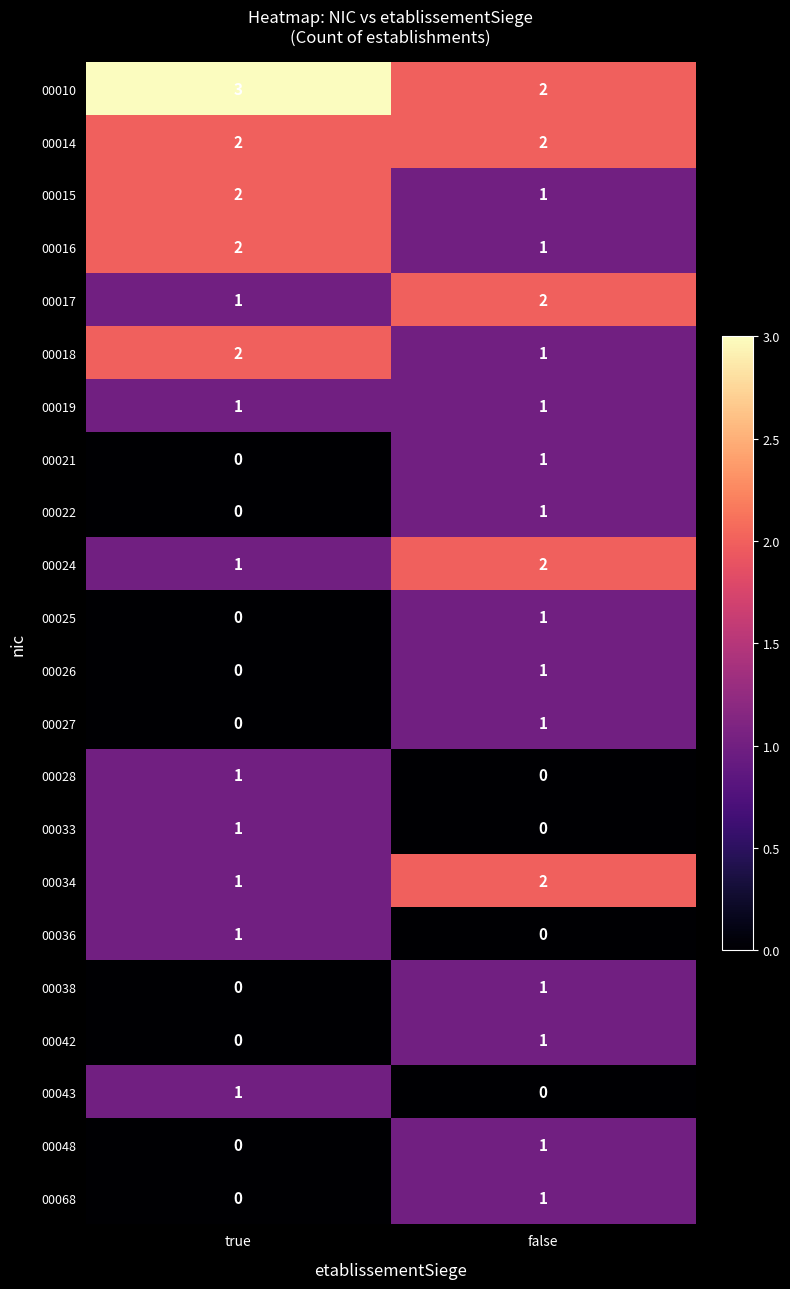

List the labels in order of 00025 value, largest first.

false, true